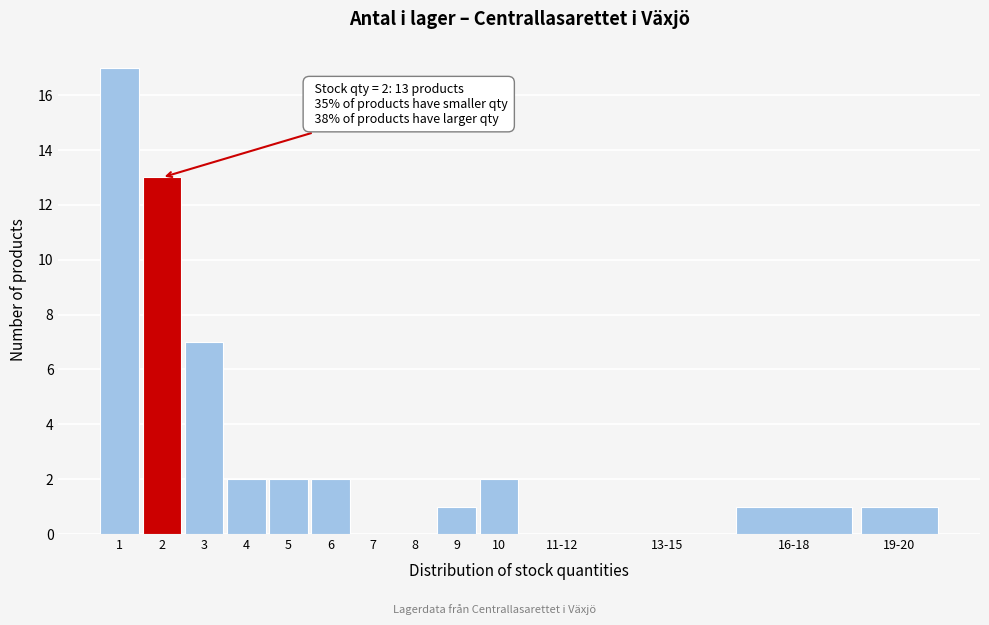

Reading left to right, list all the values displayed in this chart.

1=17	2=13	3=7	4=2	5=2	6=2	7=0	8=0	9=1	10=2	11-12=0	13-15=0	16-18=1	19-20=1